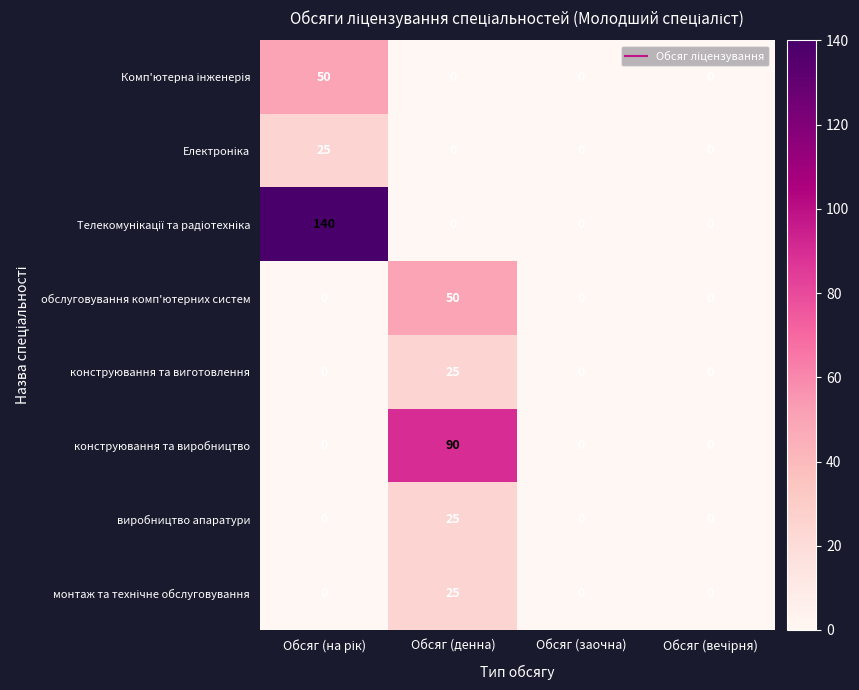

What is the average value of the виробництво апаратури series?

6